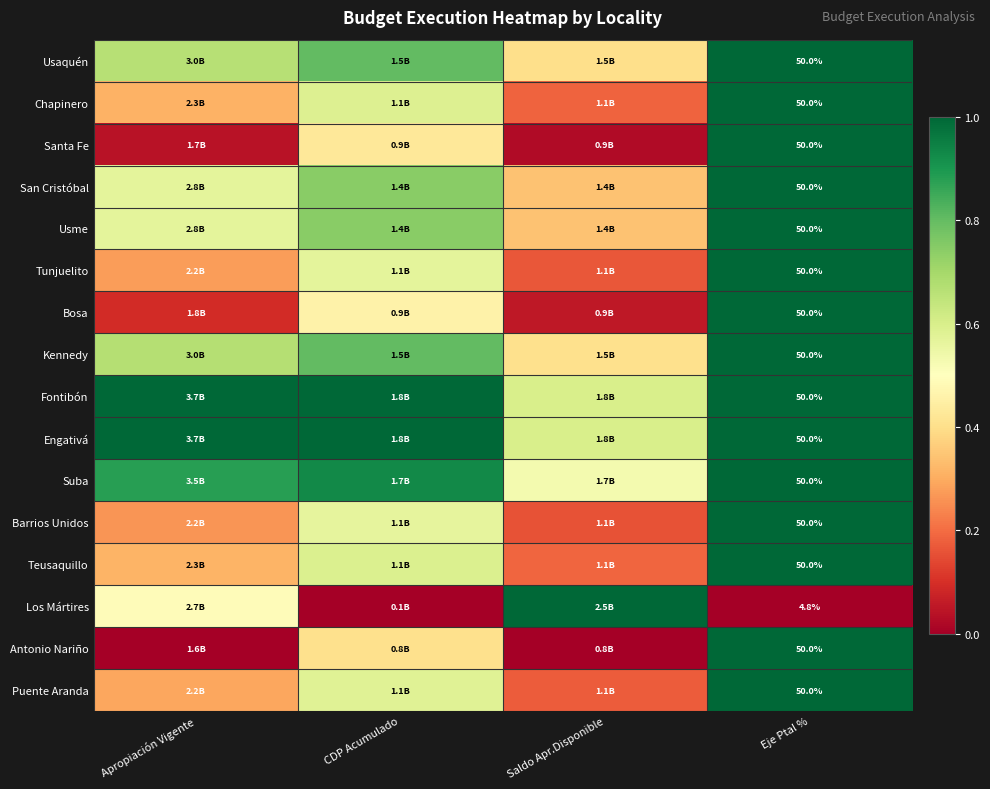

Between Apropiación Vigente and CDP Acumulado, which series saw the biggest shift?

Los Mártires